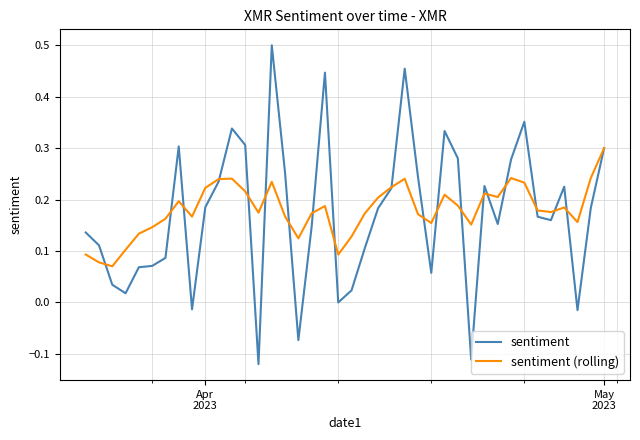

List the series in order of their peak value, highest first.

sentiment, sentiment (rolling)